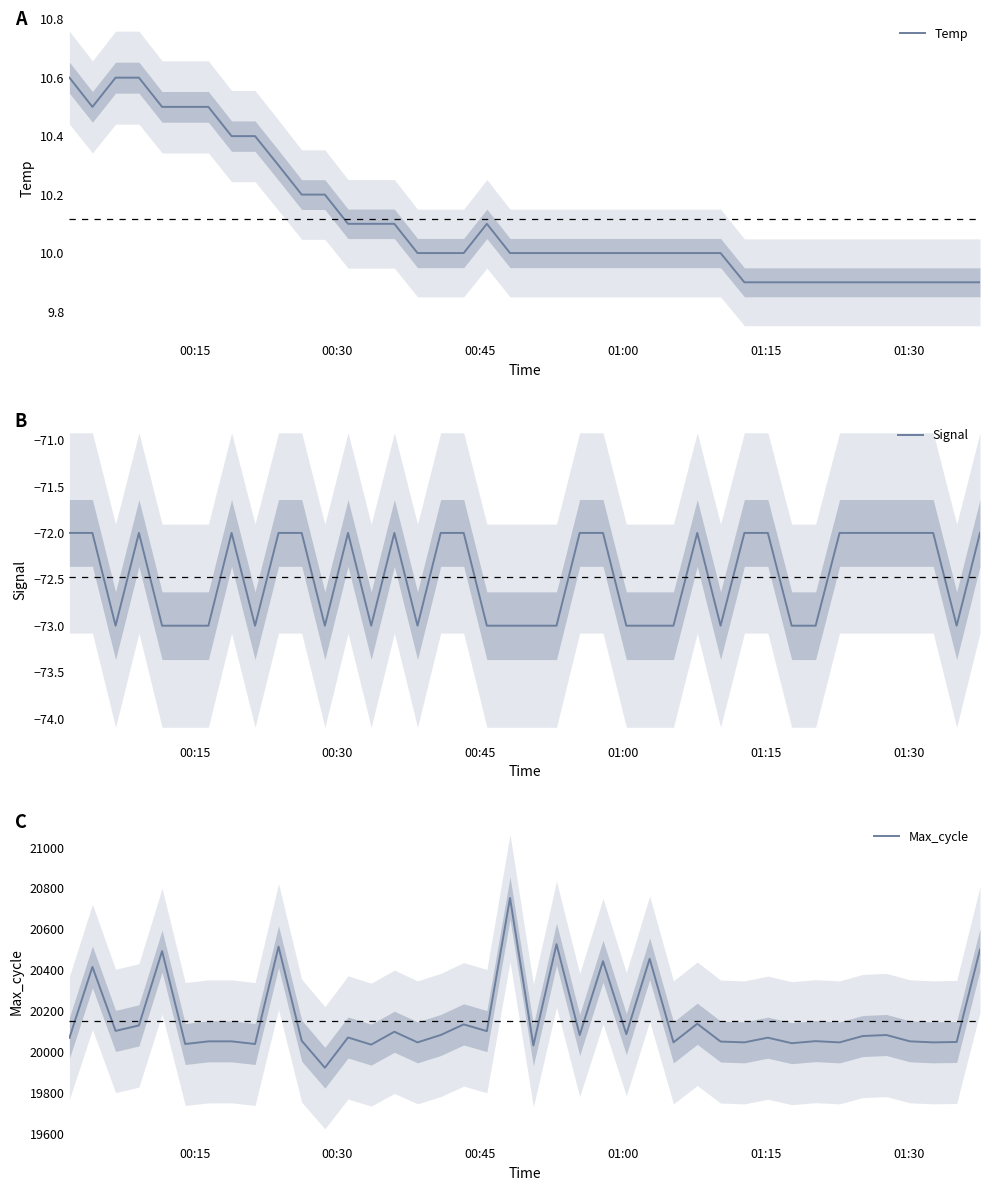

True or false: Max_cycle and Signal cross at least once.

False